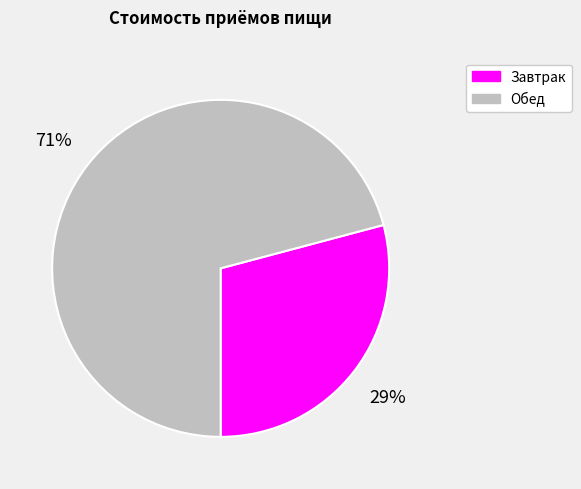

Which category has the smallest portion of the pie?

Завтрак